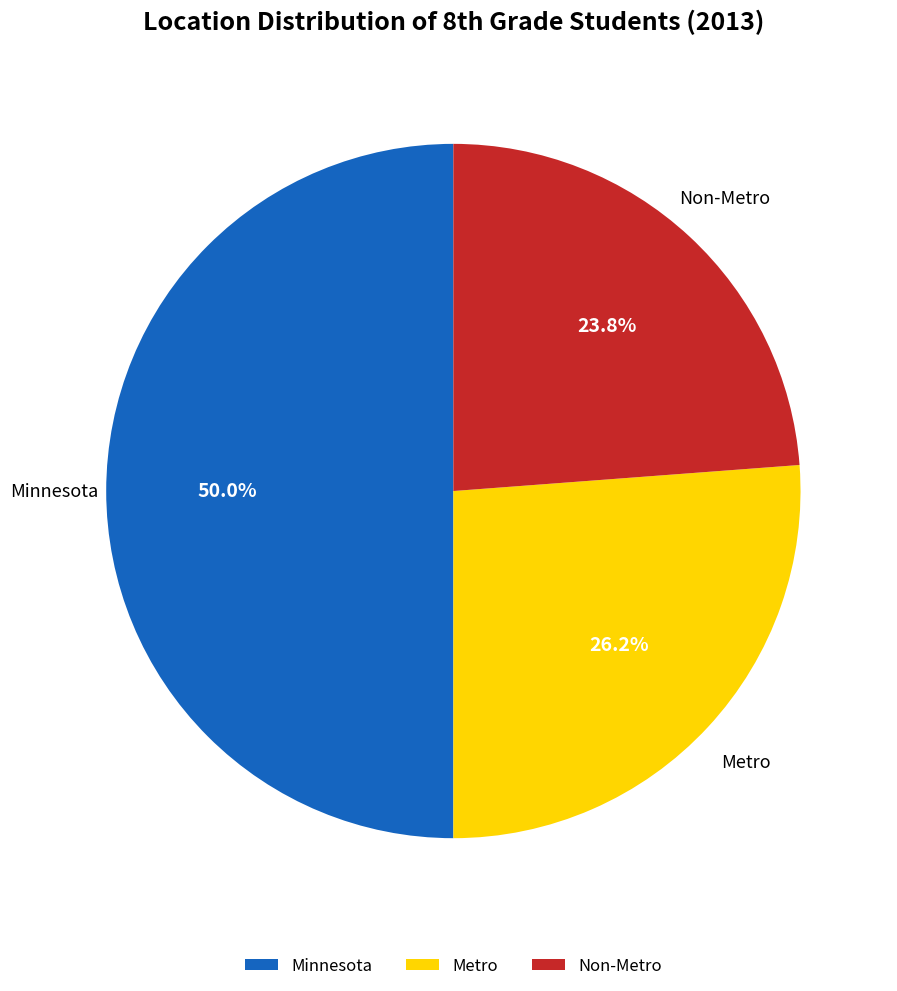

What portion of the pie excludes Non-Metro?

76.2%